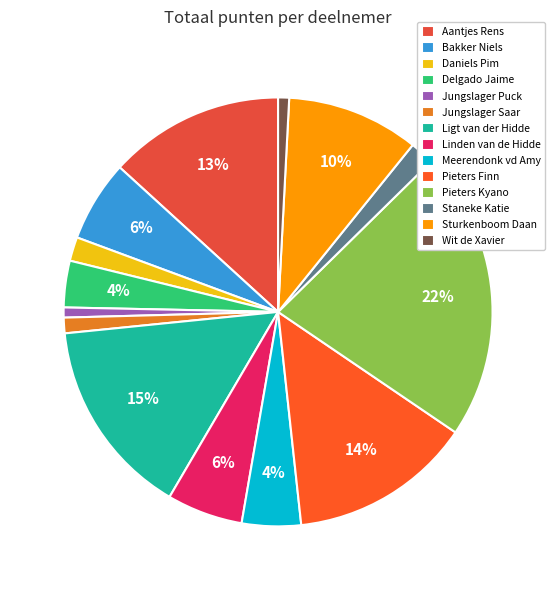

What is the smallest slice in the pie chart?

Jungslager Puck